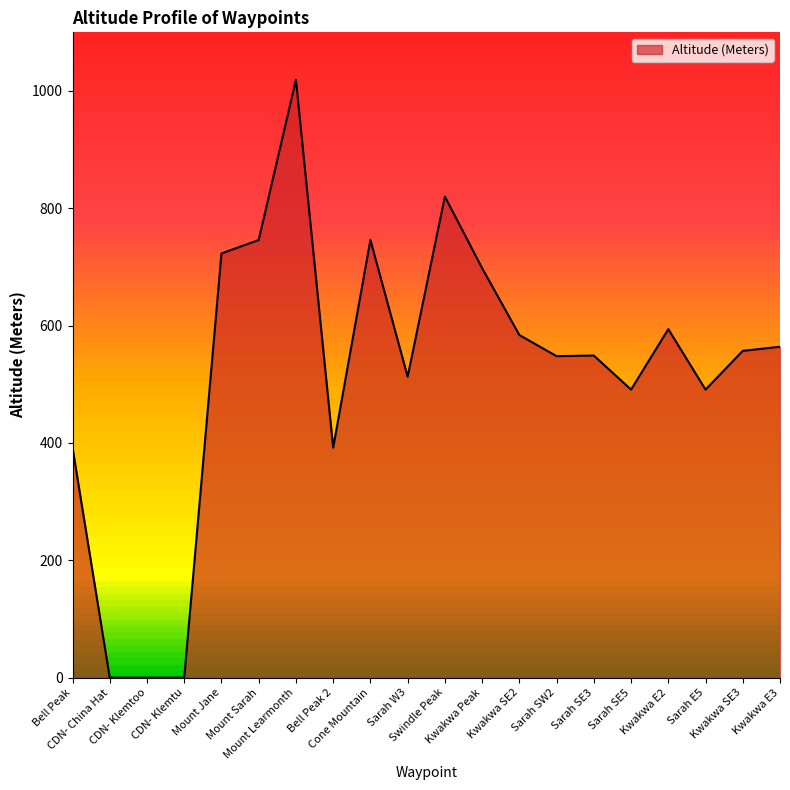

What is the sum of all values?

10427